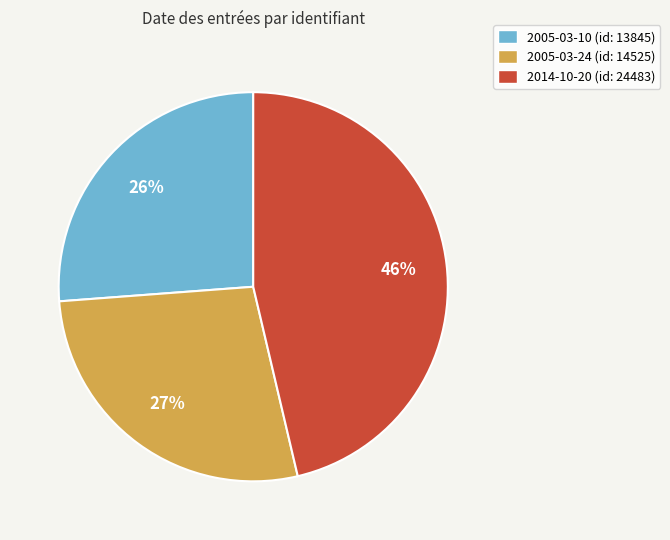

Does 2005-03-10 represent more than half of the total?

No